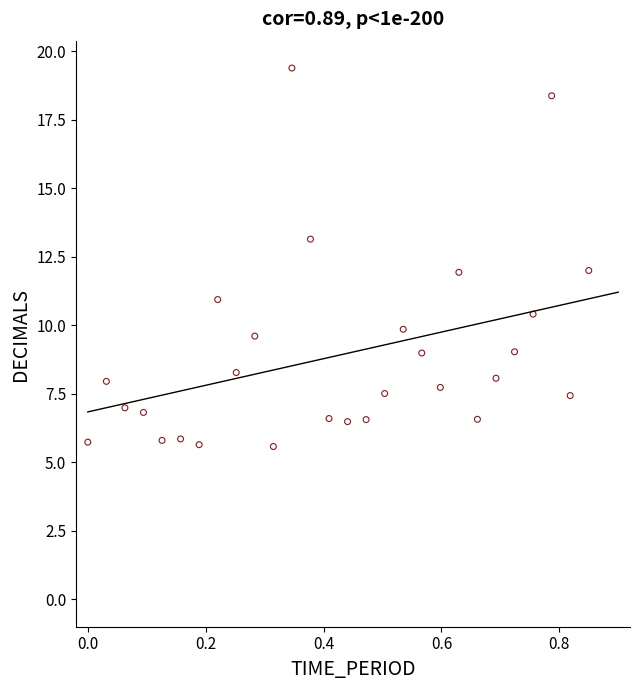

What is the range of Y values (max minus min)?

13.8